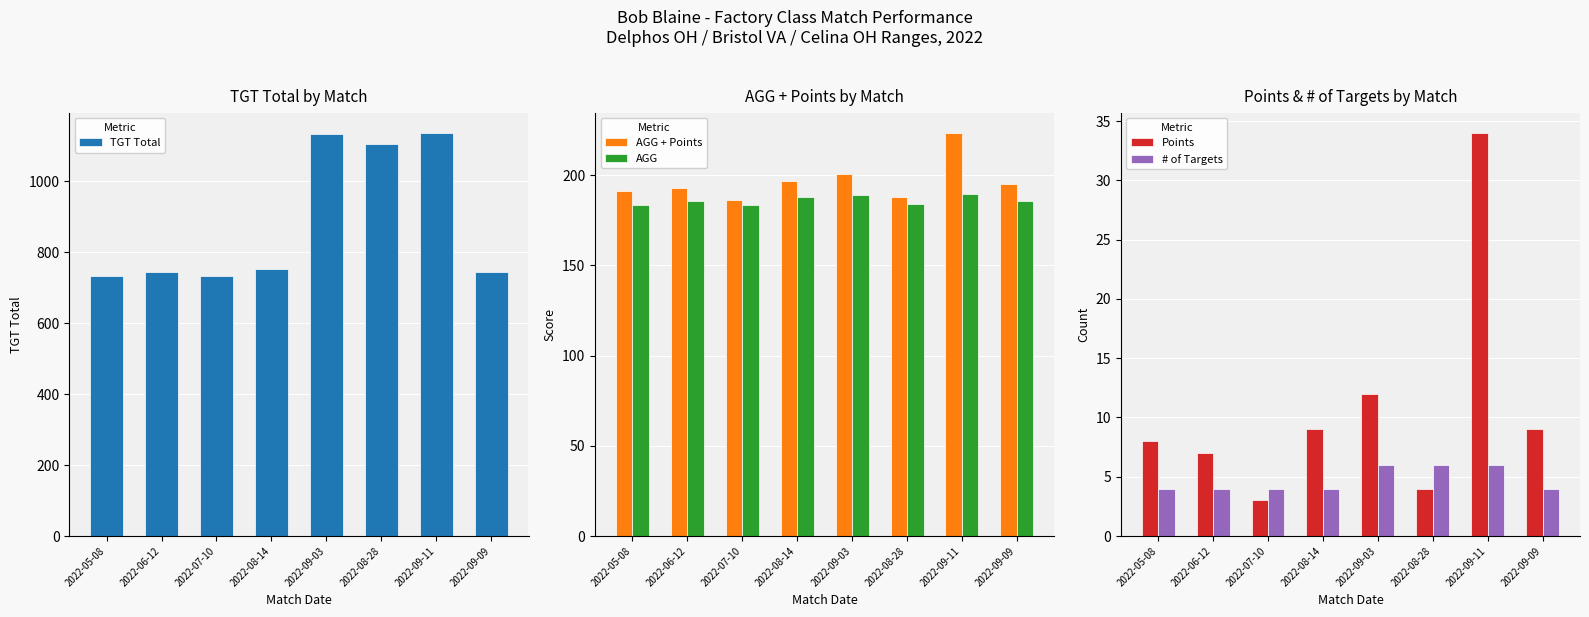

Is the value of AGG + Points at 2022-08-14 greater than the value of TGT Total at 2022-08-14?

No